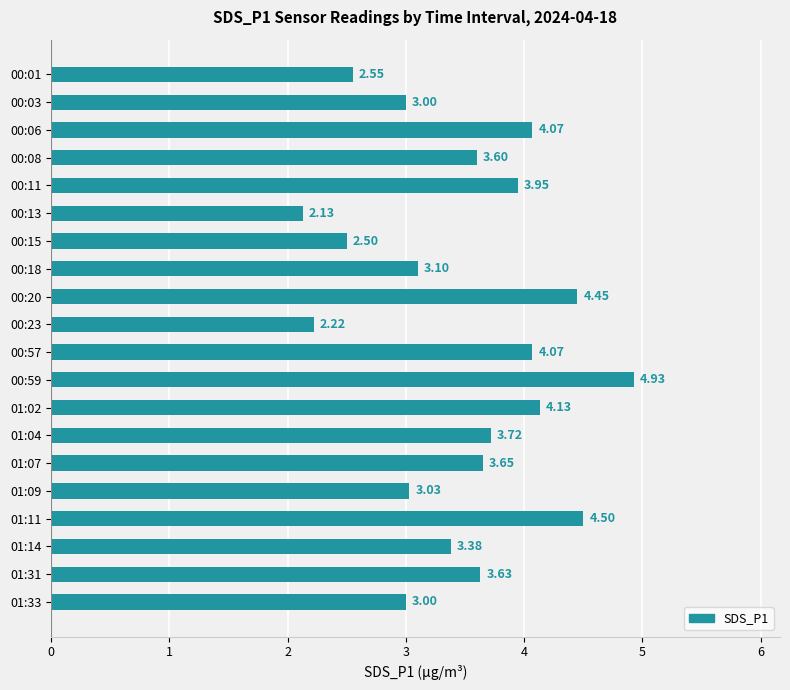

What is the ratio of the value at 00:08 to the value at 00:20?

0.8